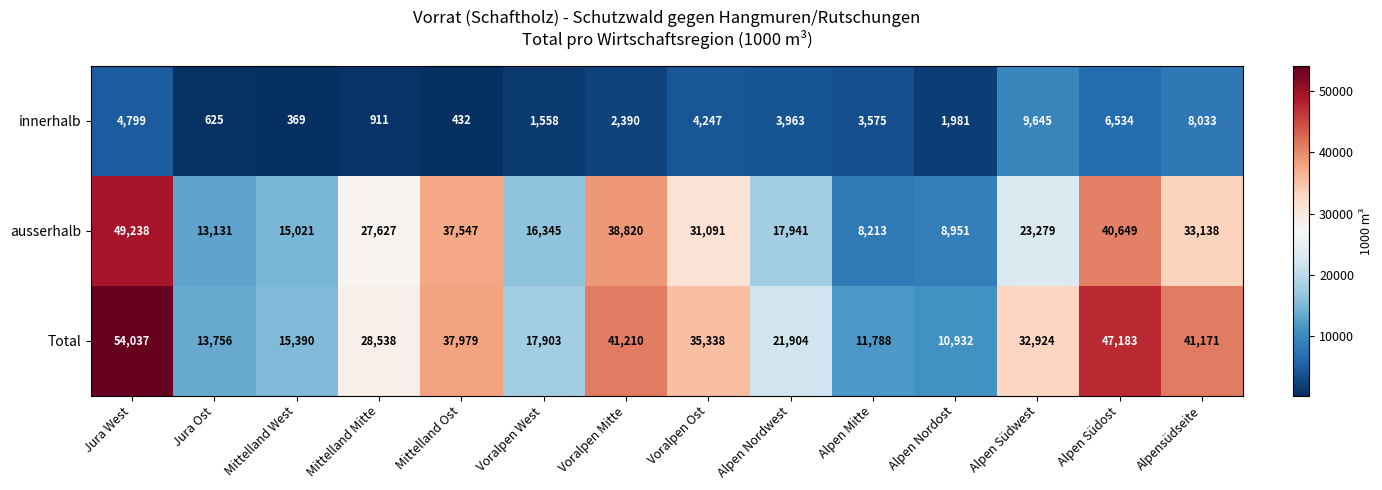

Is it true that Total equals 19108 at Mittelland Mitte?

False